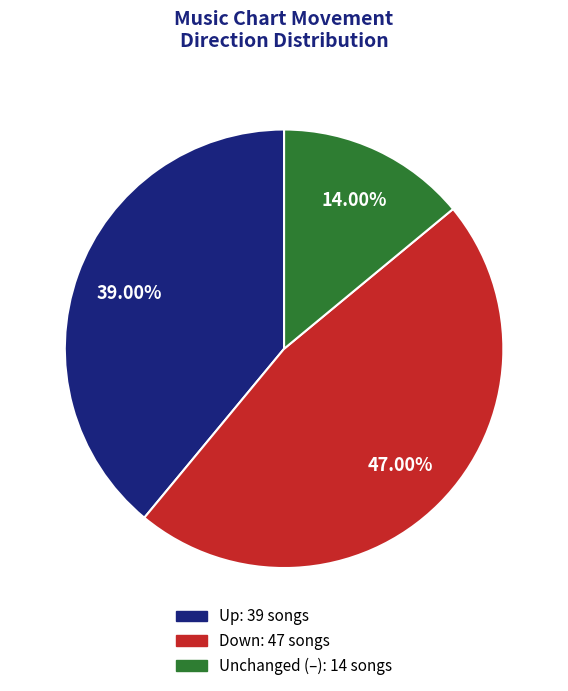

To the nearest percent, what is the difference between the largest and smallest slice percentages?

33%